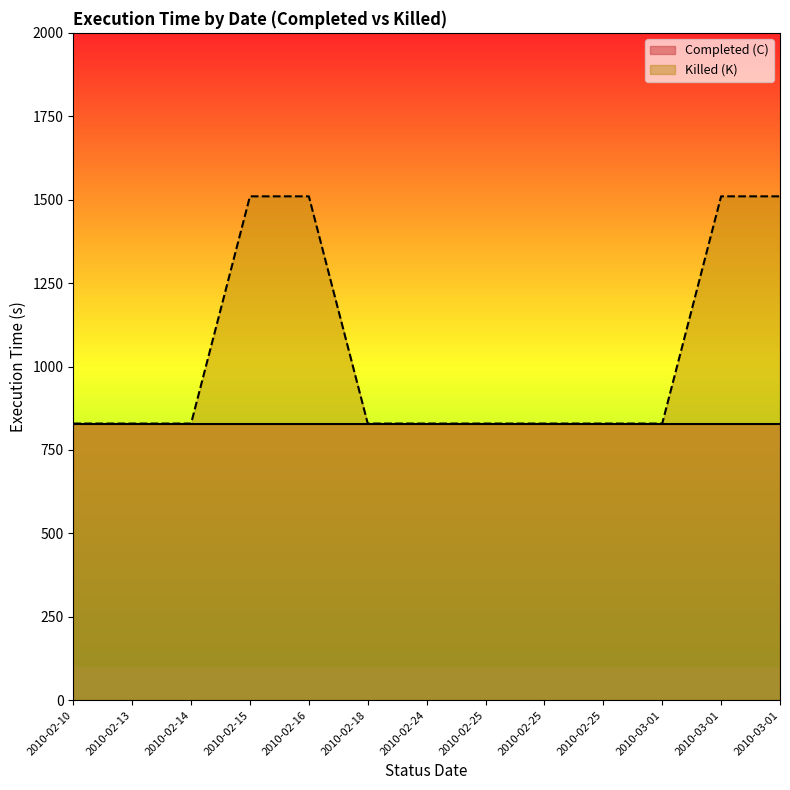

Between 2010-02-25 and 2010-02-18, which is larger?

2010-02-25